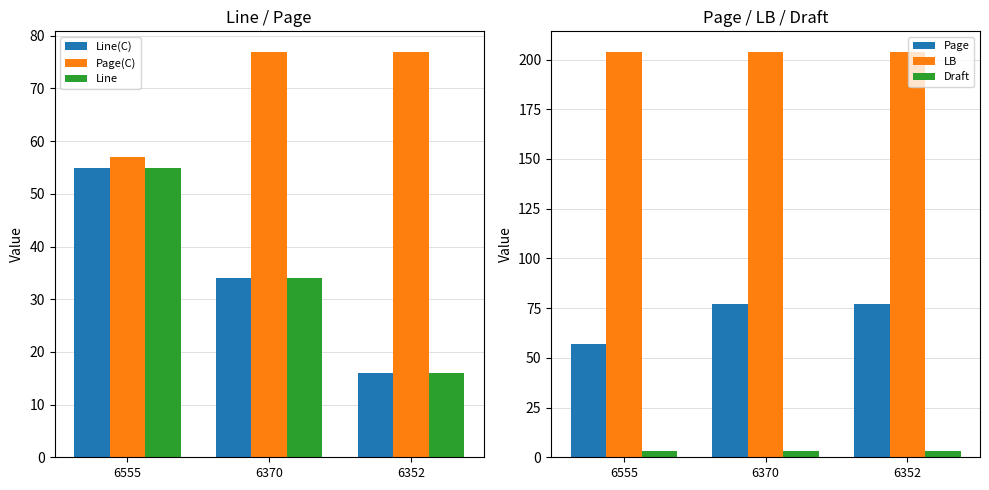

What is the total value across all series at 6555?

431